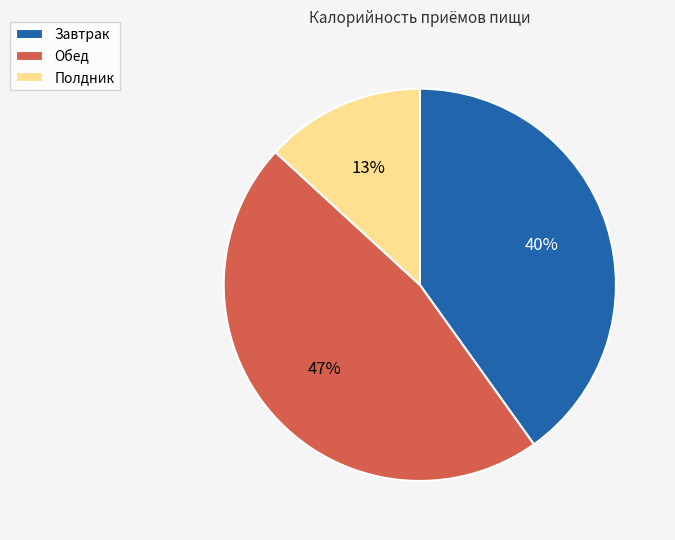

Is the sum of Обед and Полдник greater than half?

Yes